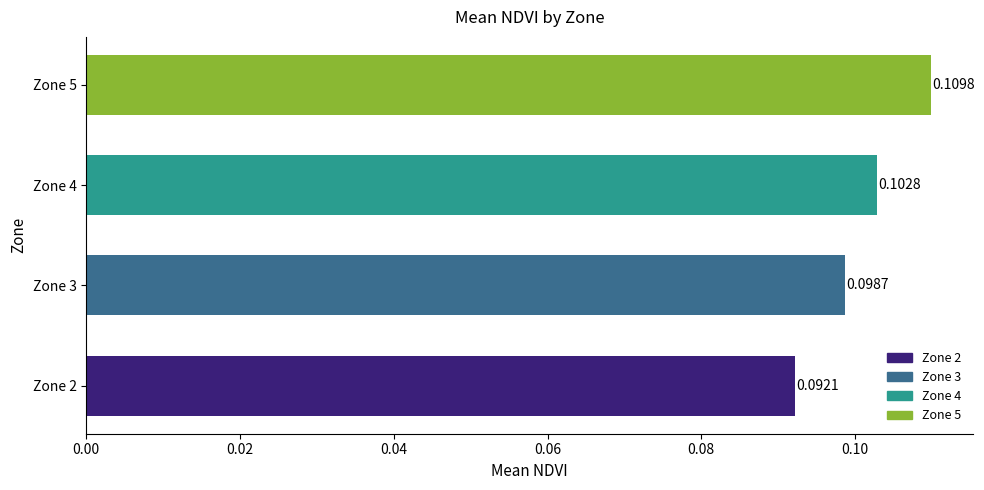

Between Zone 2 and Zone 4, which is larger?

Zone 4